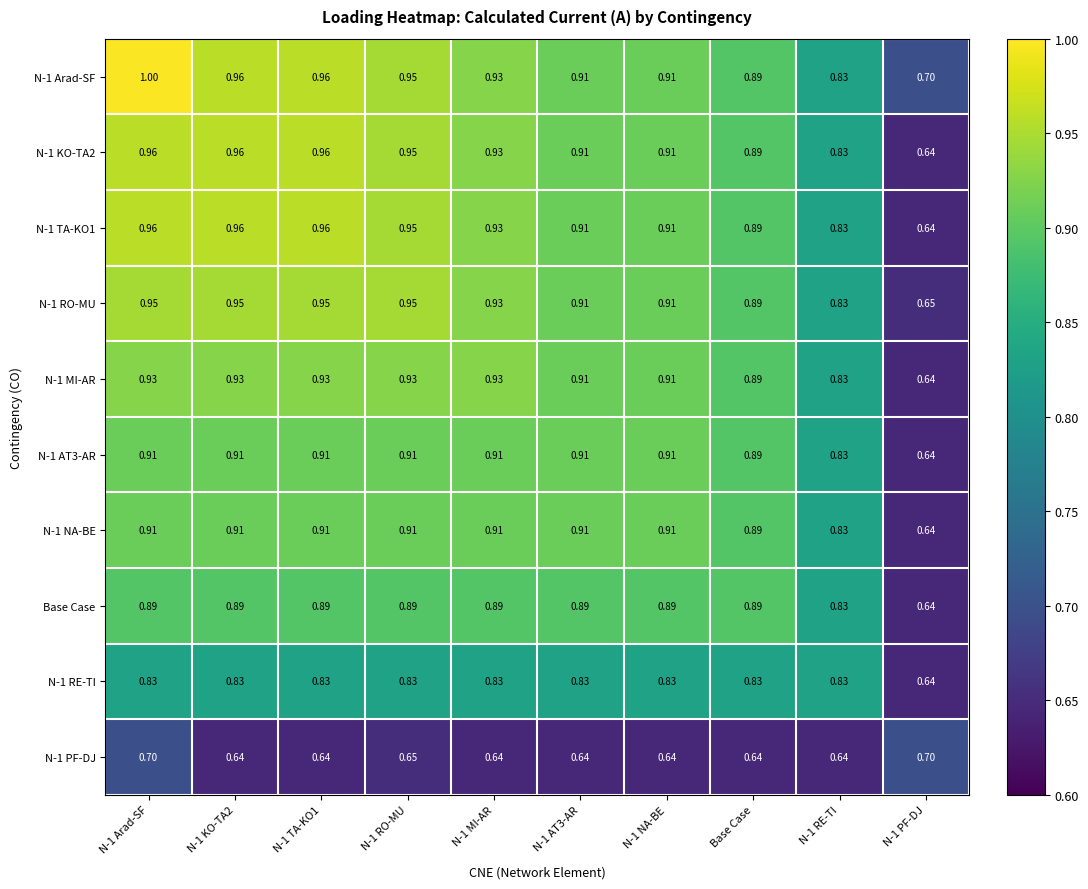

Is the value of N-1 Arad-SF at N-1 PF-DJ greater than the value of N-1 PF-DJ at N-1 RO-MU?

Yes